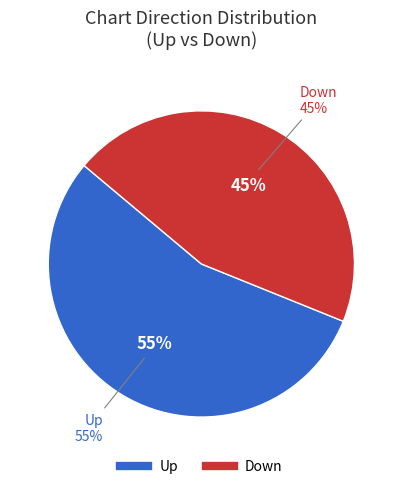

How many slices are in this pie chart?

2